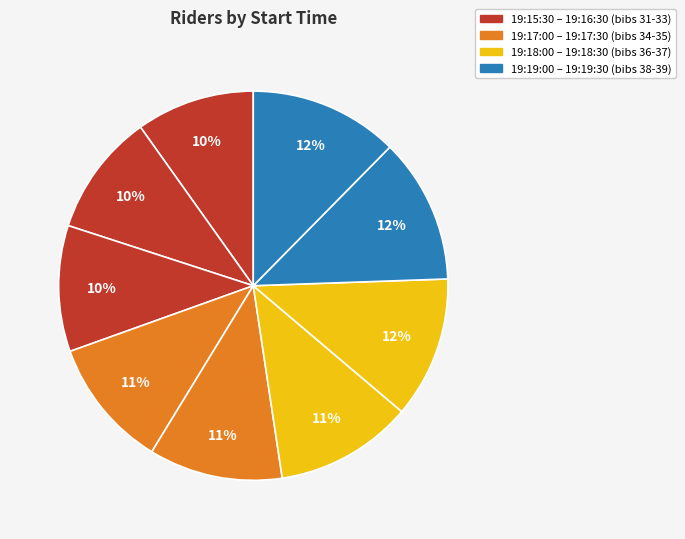

To the nearest percent, what is the difference between the largest and smallest slice percentages?

3%